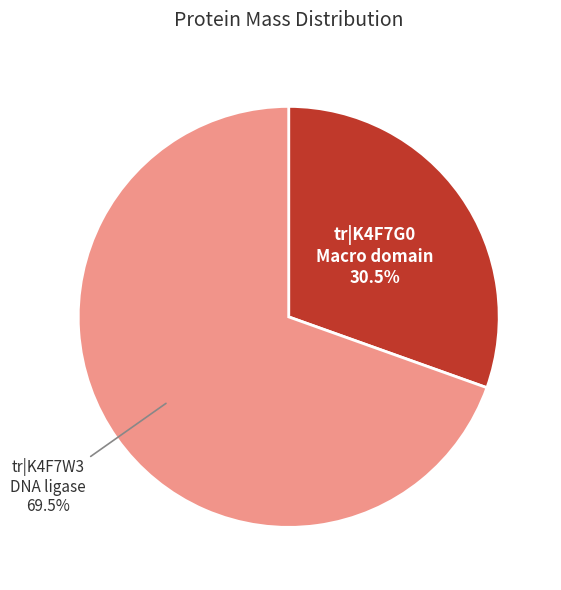

Is there any slice that represents more than half of the pie?

Yes